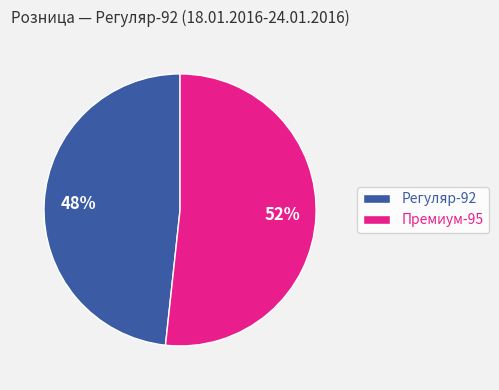

Is there any slice that represents more than half of the pie?

Yes